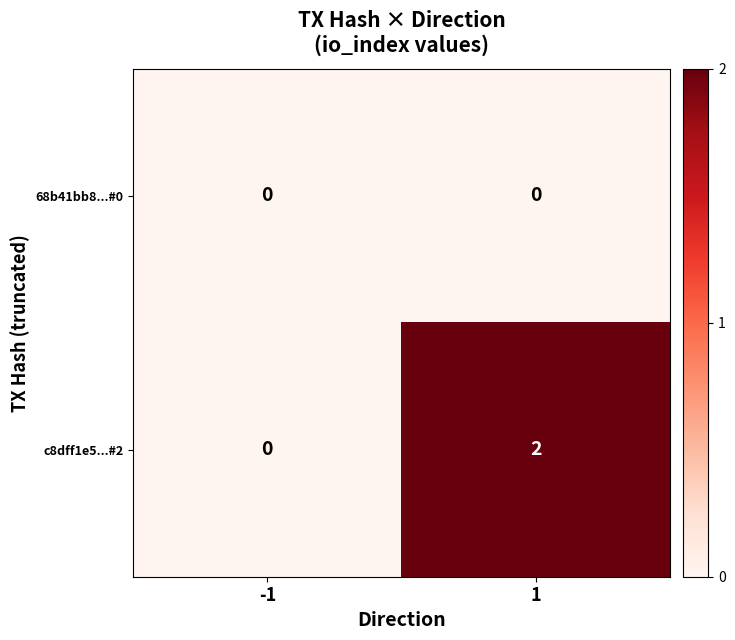

Which series has the largest range (max minus min)?

c8dff1e5...#2